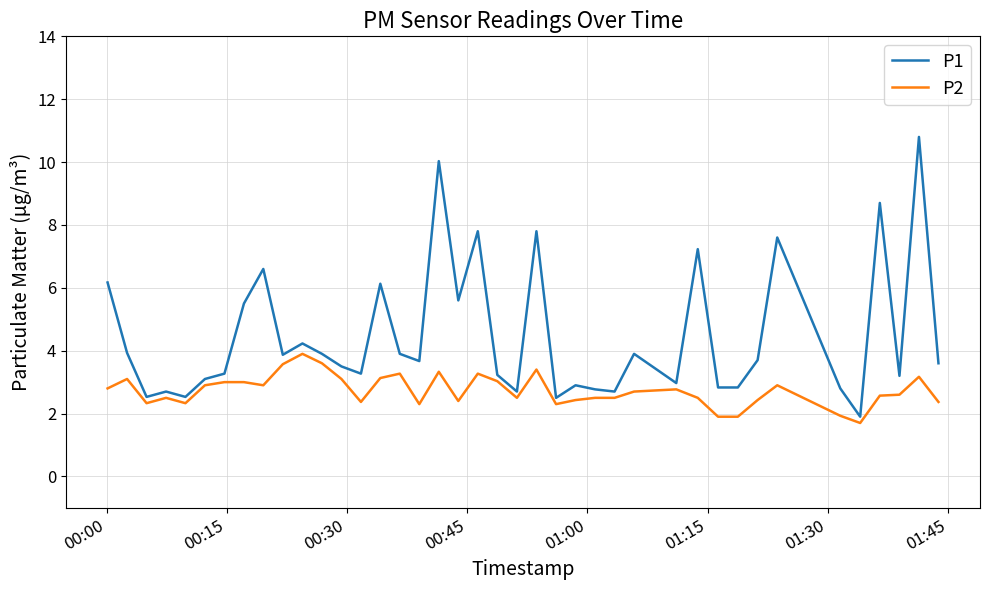

True or false: P2 and P1 cross at least once.

False